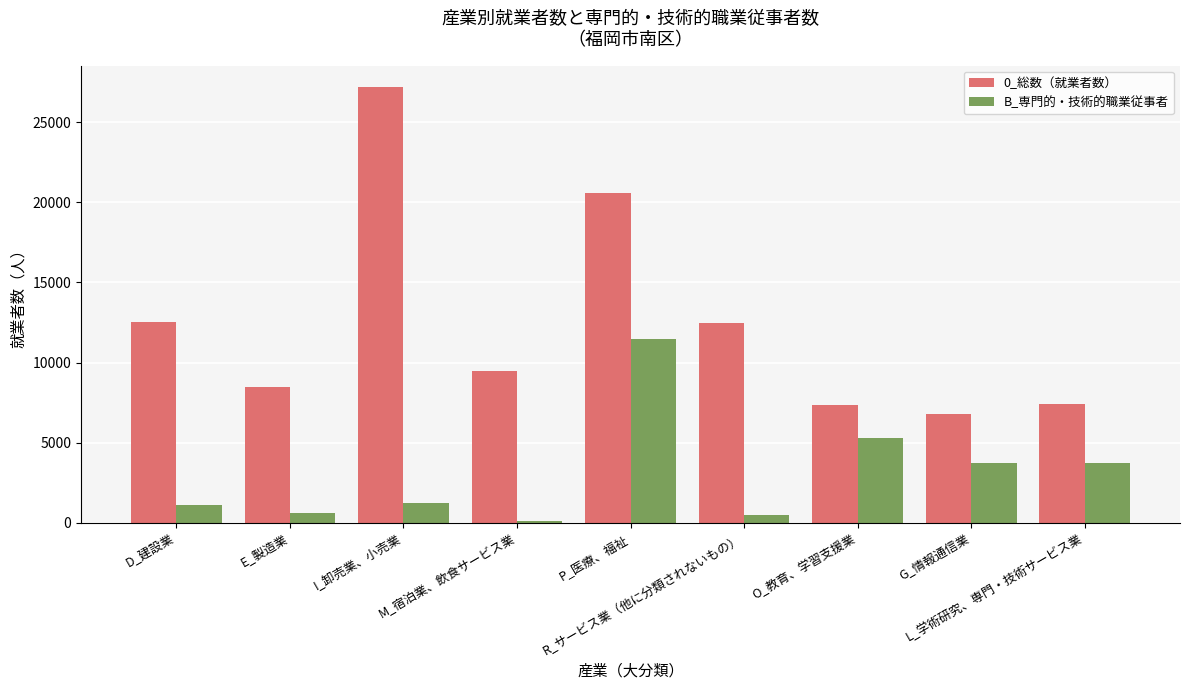

True or false: B_専門的・技術的職業従事者 has a value of 2130 at L_学術研究、専門・技術サービス業.

False